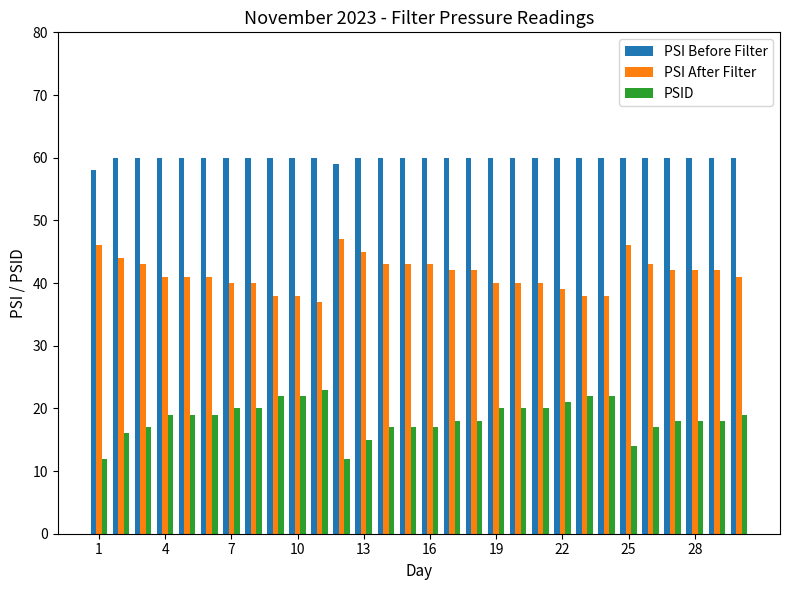

List the series in order of their peak value, highest first.

PSI Before Filter, PSI After Filter, PSID